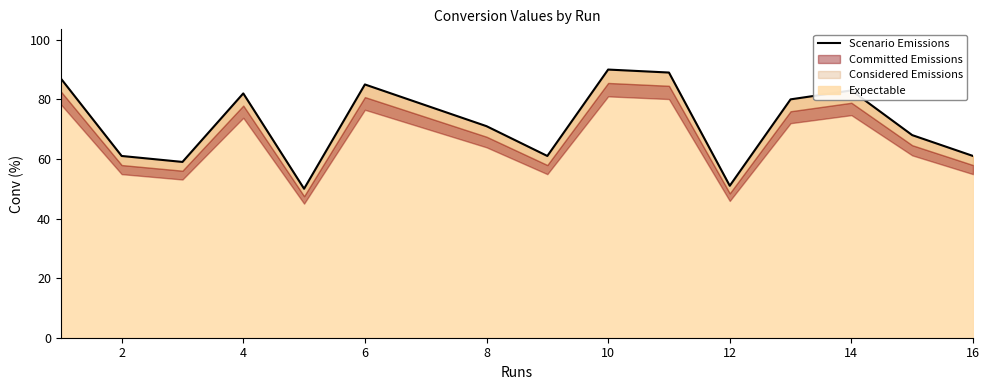

What is the difference between the maximum and minimum values?

40